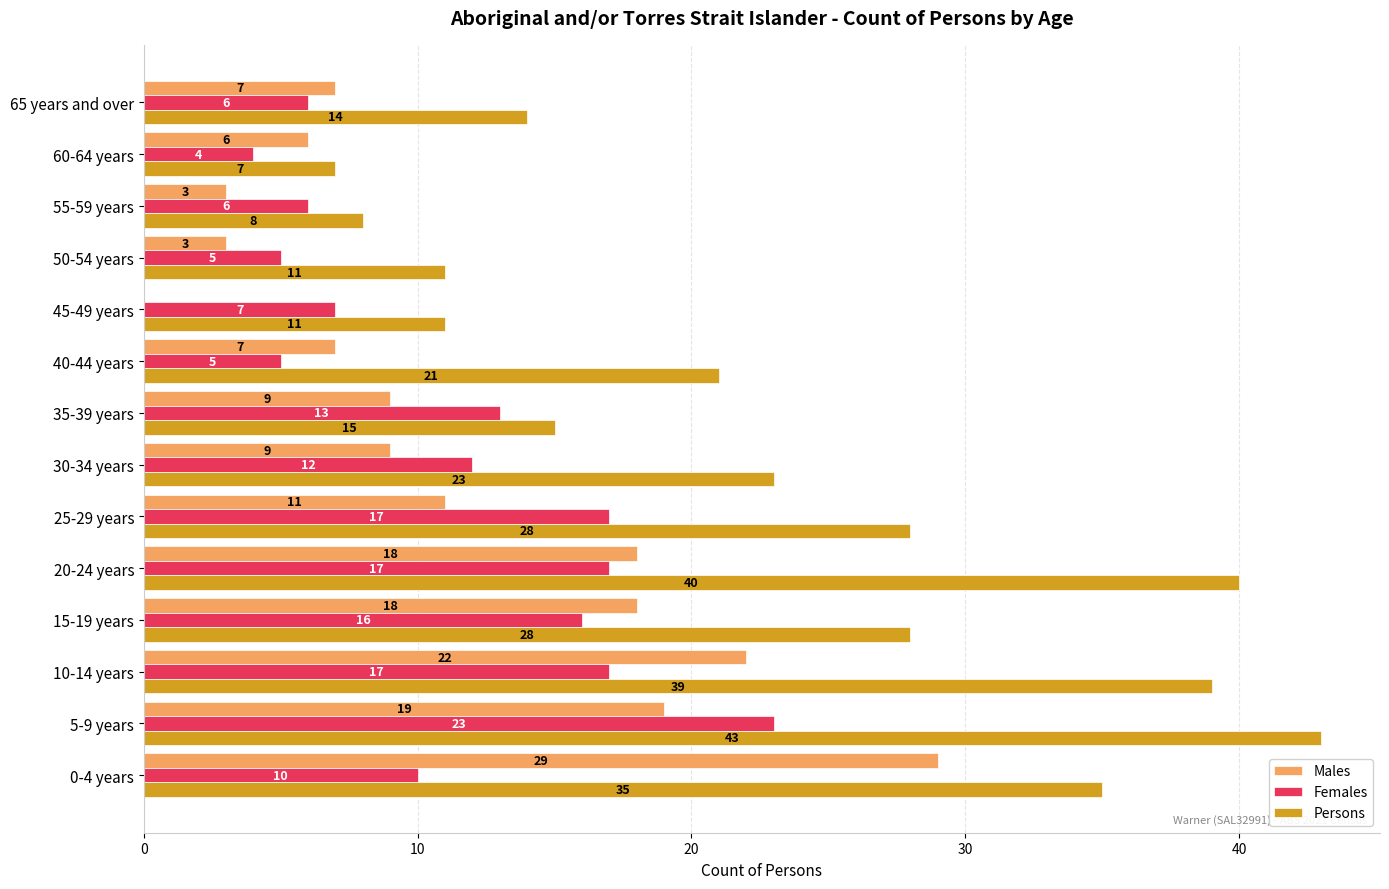

Which label corresponds to the largest value in the chart?

5-9 years